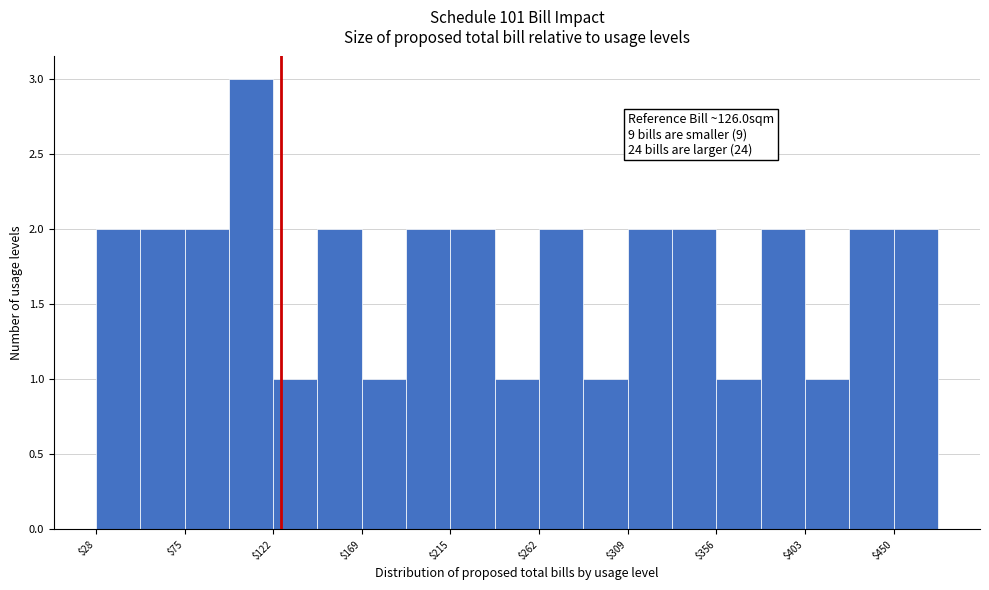

Which range on the x-axis has the tallest bar?

100 to 120